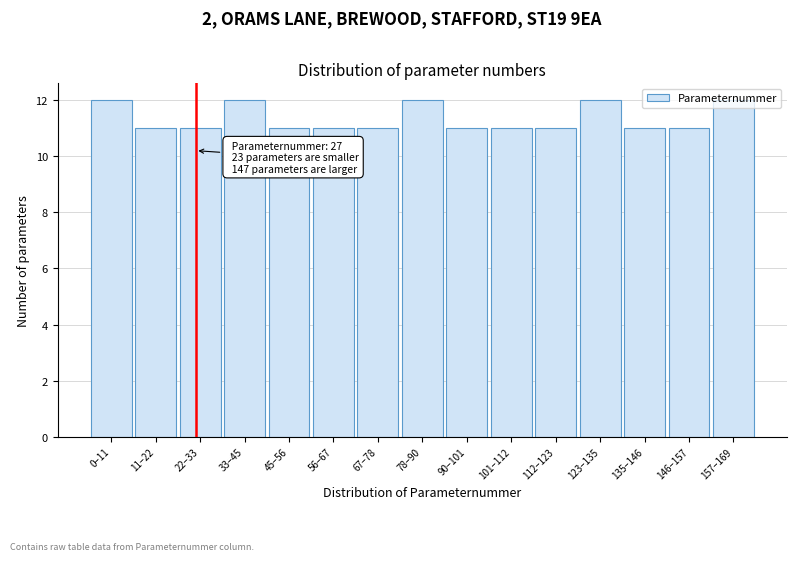

What is the smallest value displayed?

11